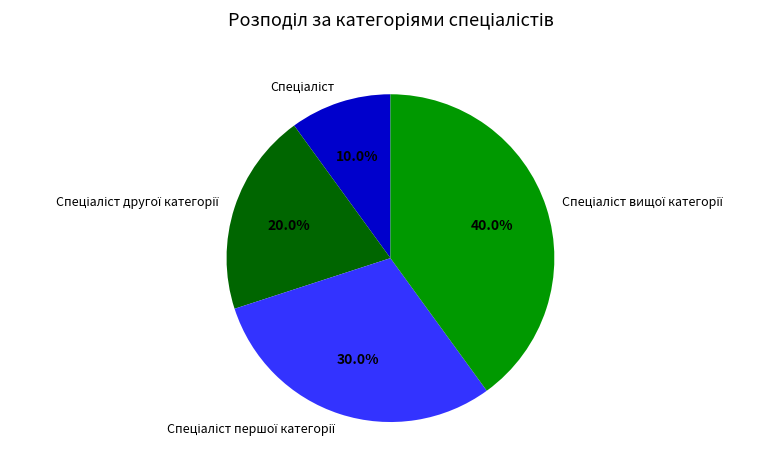

Does any single category account for the majority?

No